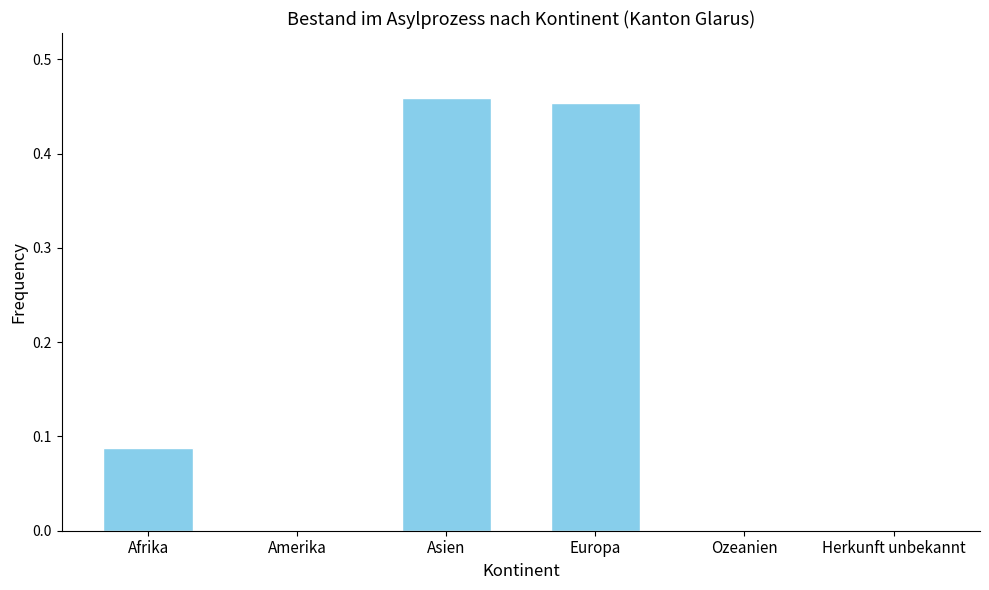

Is it true that the value at Europa is 0.2?

False